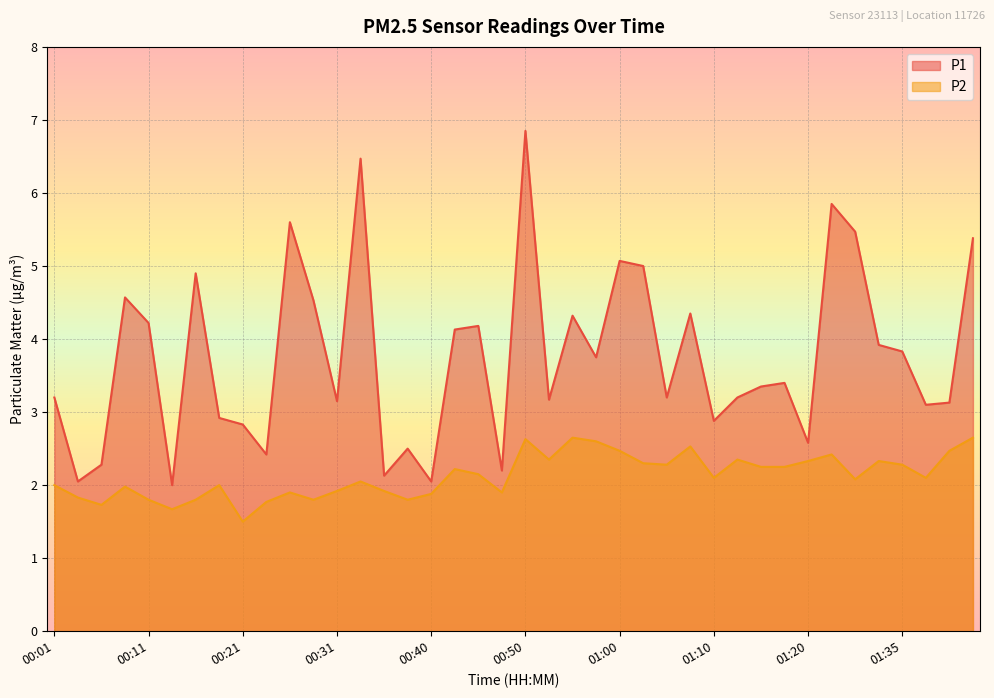

List the series in order of their peak value, lowest first.

P2, P1